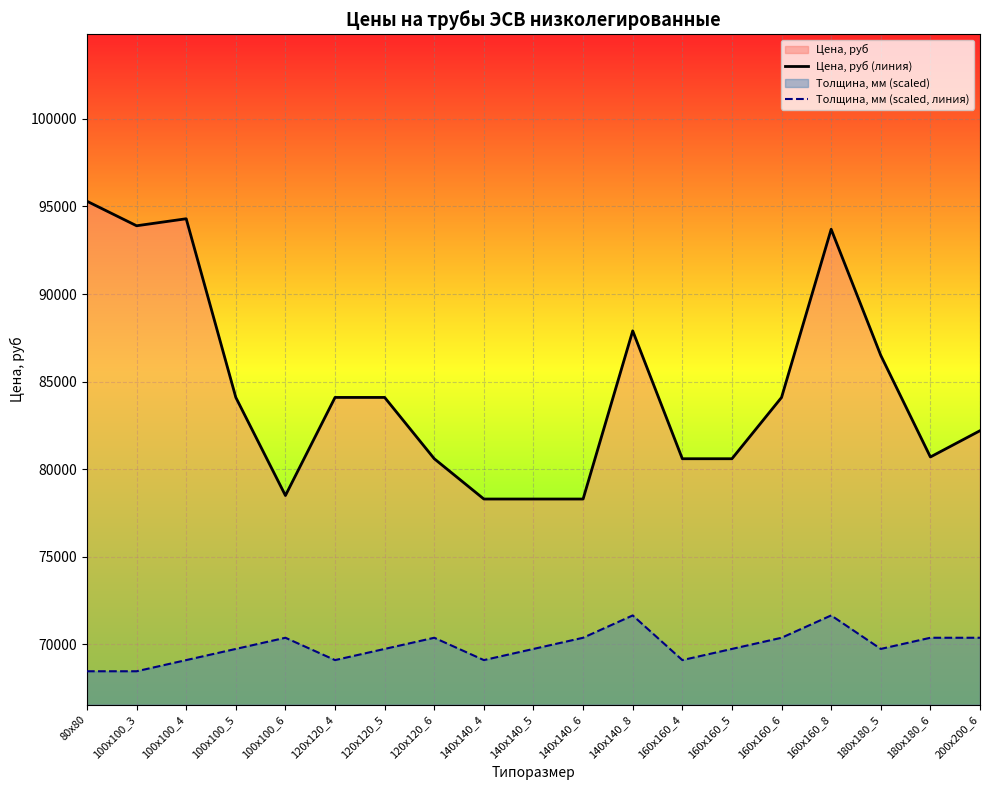

At which category does Толщина, мм (scaled, линия) reach its first local valley?

120x120_4